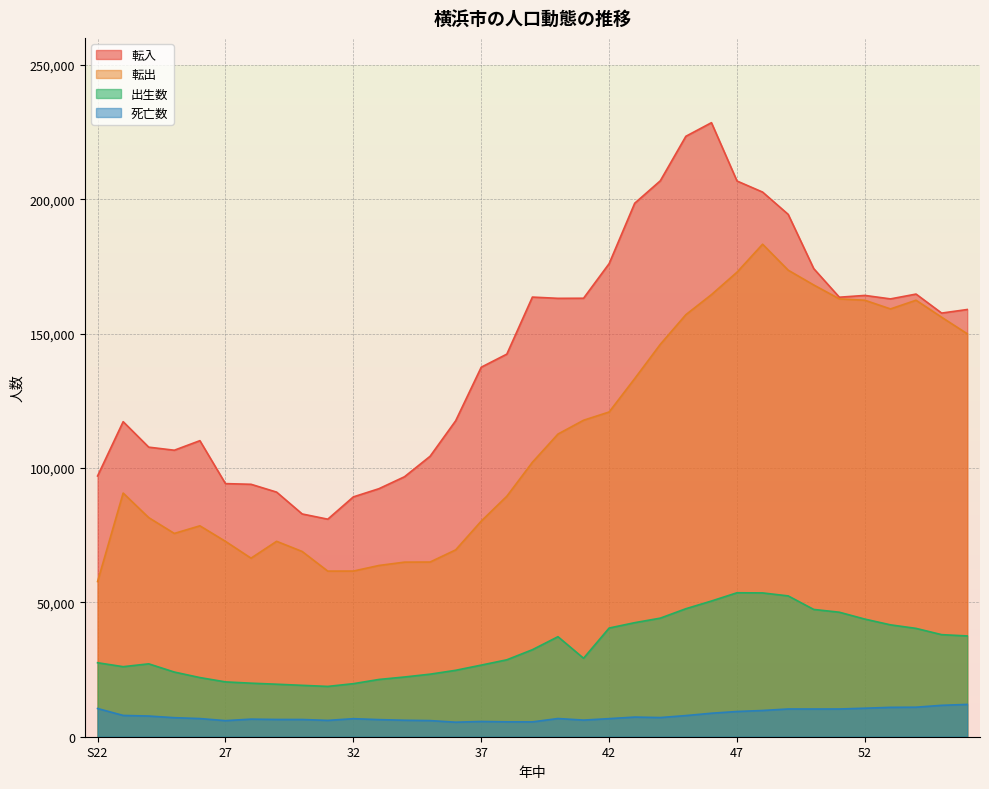

What is the difference between the maximum and minimum values in the 死亡数 series?

6619